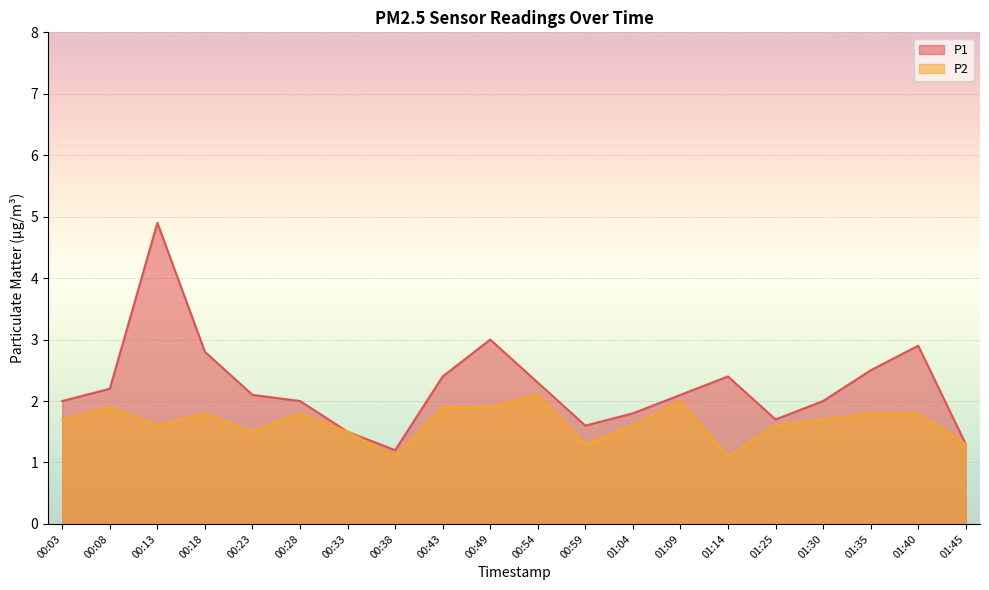

What is the difference between the highest and lowest values at 01:14?

1.3